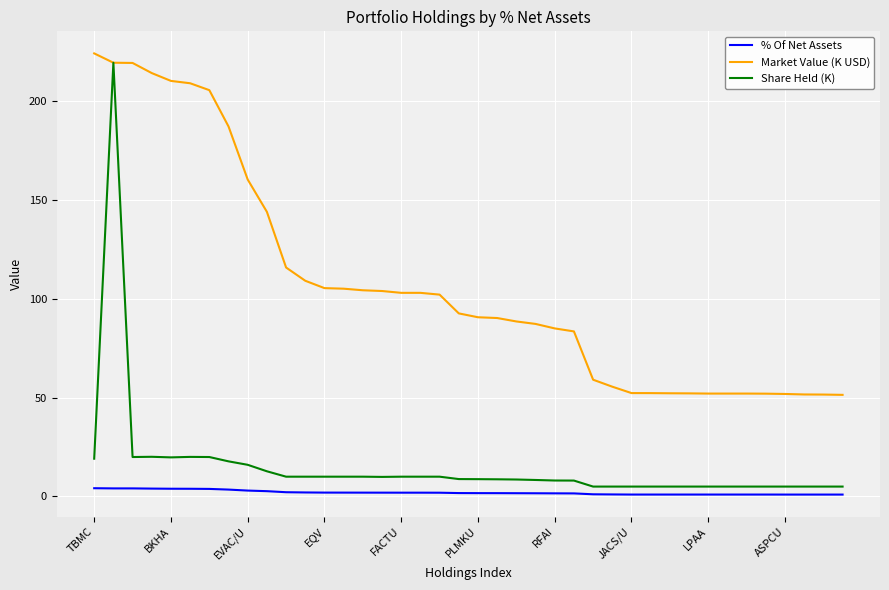

Which series has the widest spread of values?

Share Held (K)